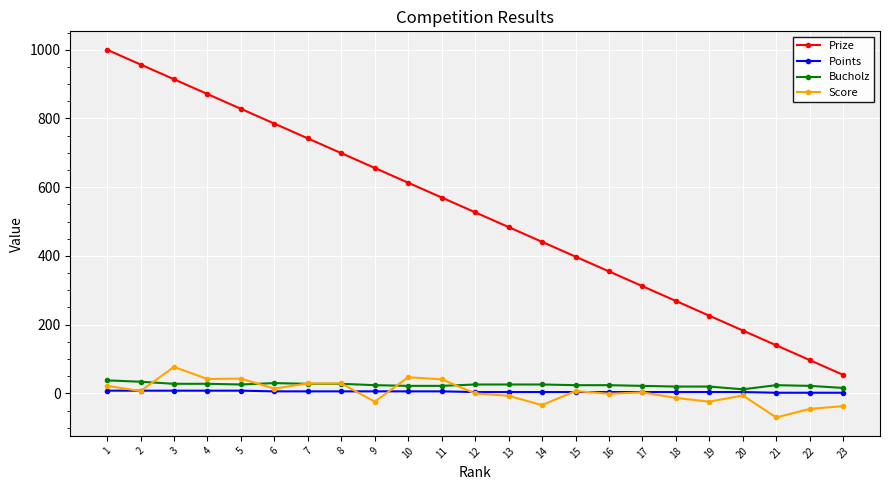

At which category does the chart reach its peak across all series?

1